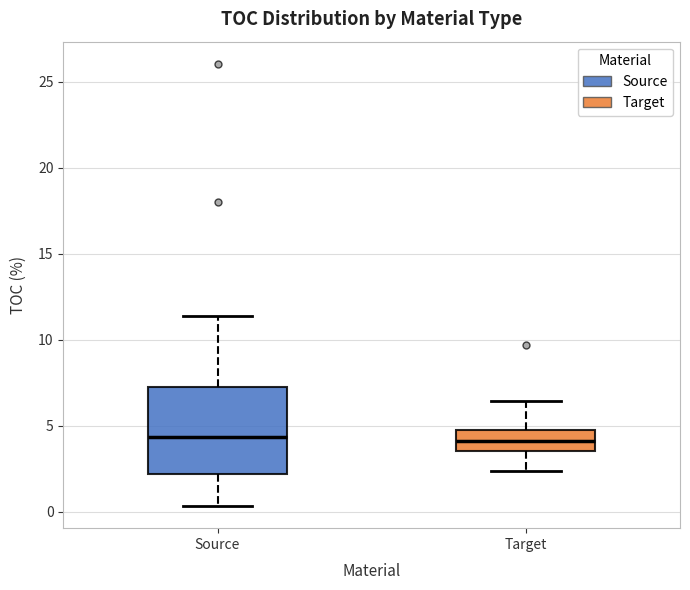

Reading left to right, read every box against the y-axis: the position of its median line, the range the box covers, and the ends of its whiskers. The values are not printed on the chart, so give them approximately, as read against the axis.

Source: median 4.5, box 2.0 to 7.5, whiskers 0.5 to 11.5
Target: median 4.0, box 3.5 to 5.0, whiskers 2.5 to 6.5